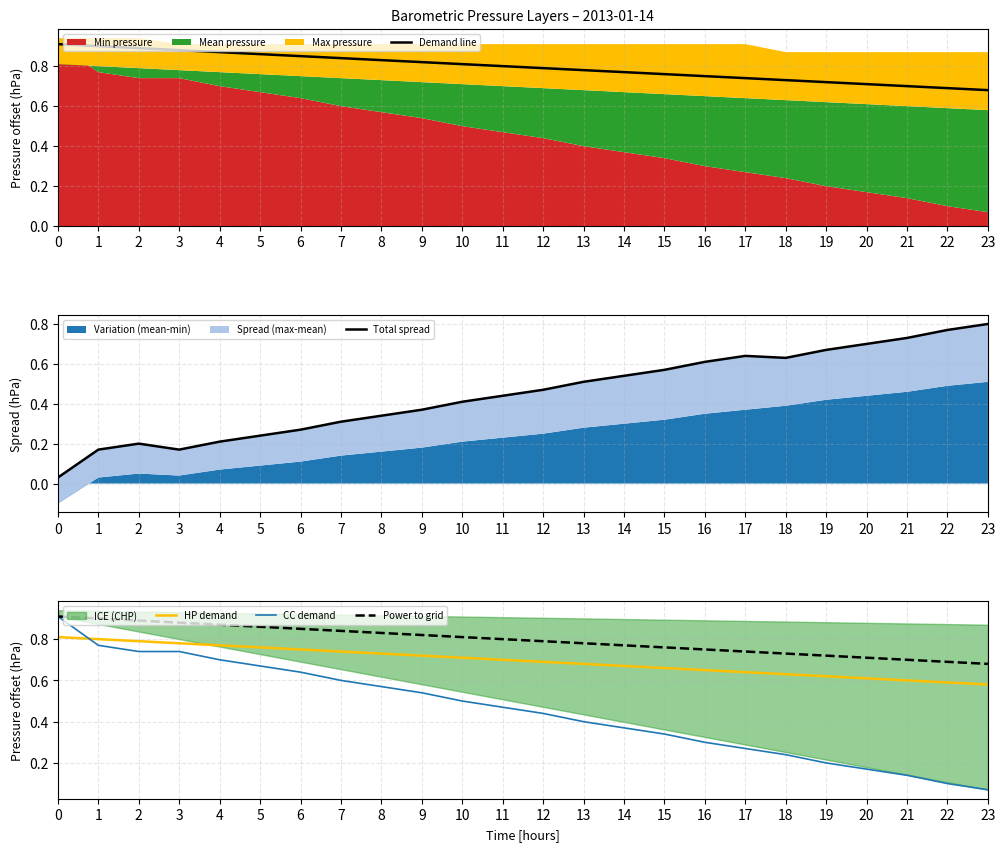

Which series has the largest total across all categories?

Demand line